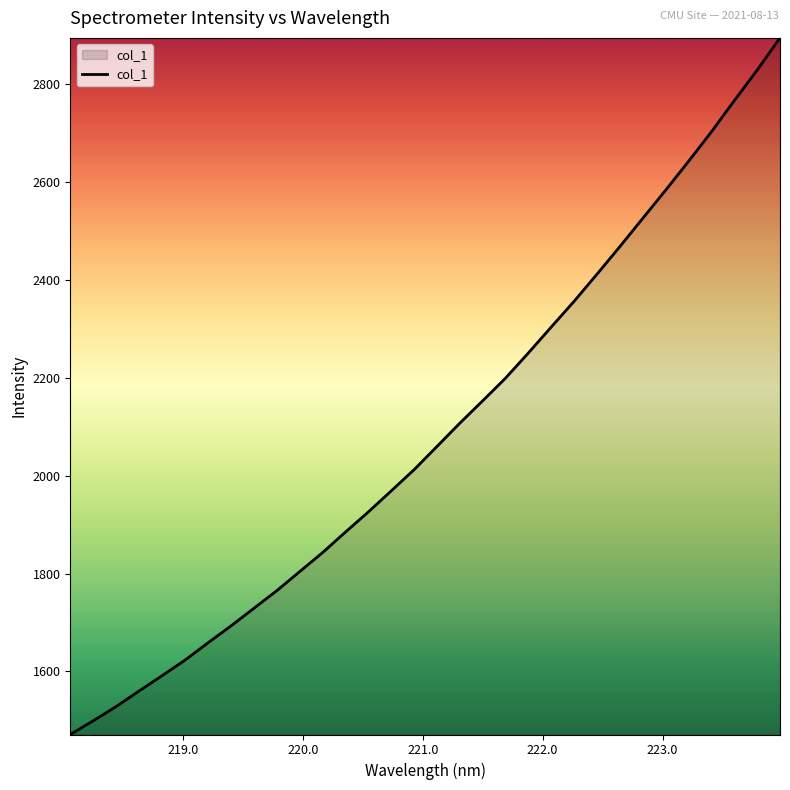

What is the difference between the maximum and minimum values?

1424.1